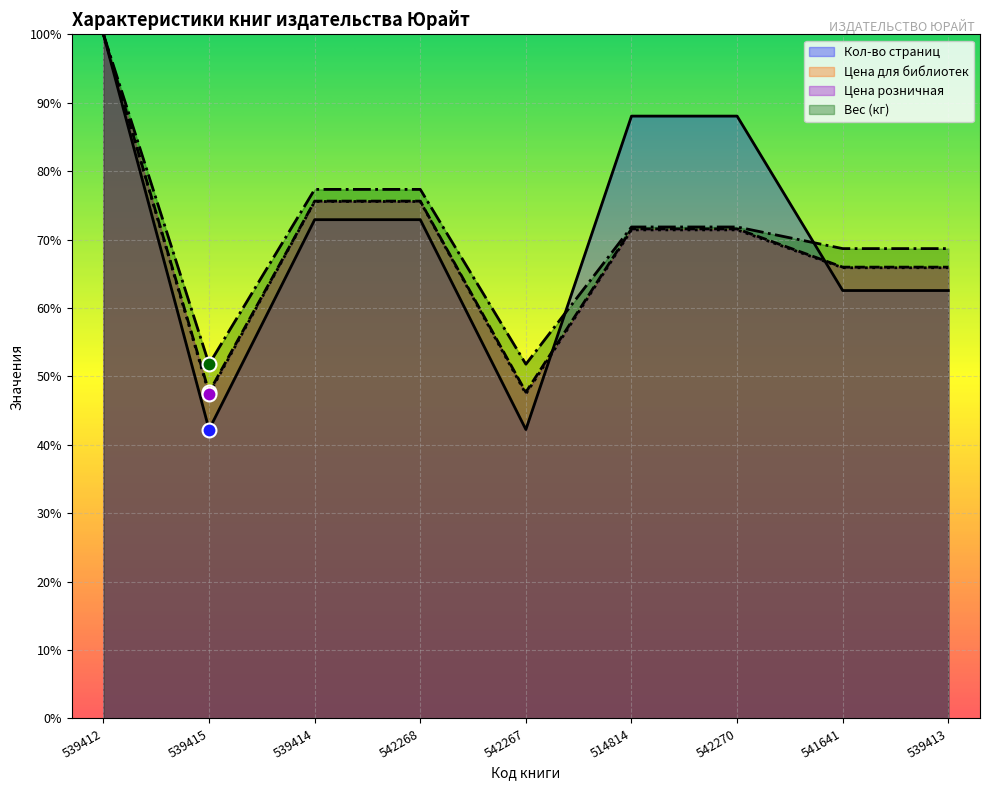

At how many categories does at least one series exceed 66?

7